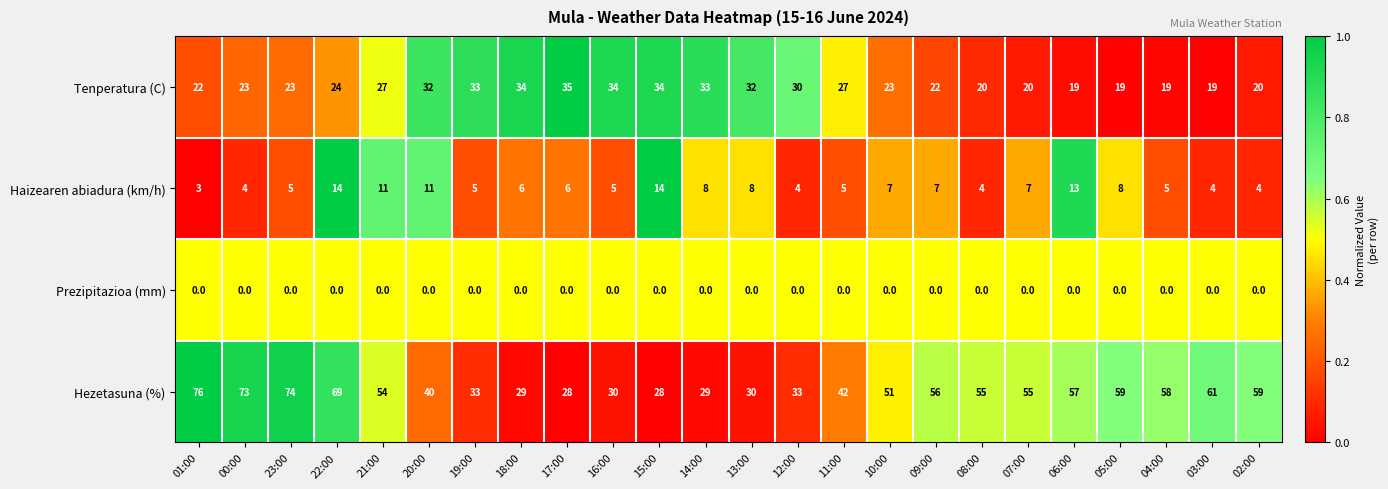

At which category is the sum across all series the highest?

22:00